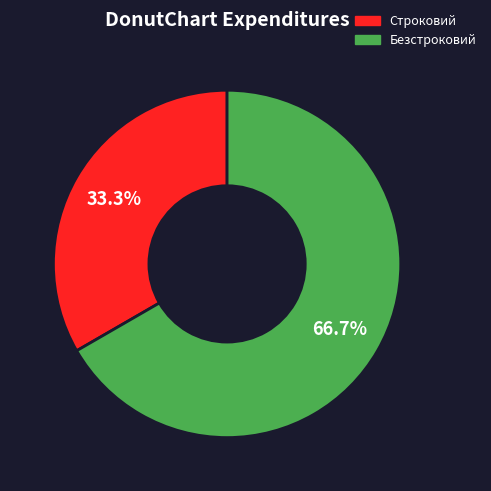

To the nearest percent, what percentage of the pie is Безстроковий?

67%